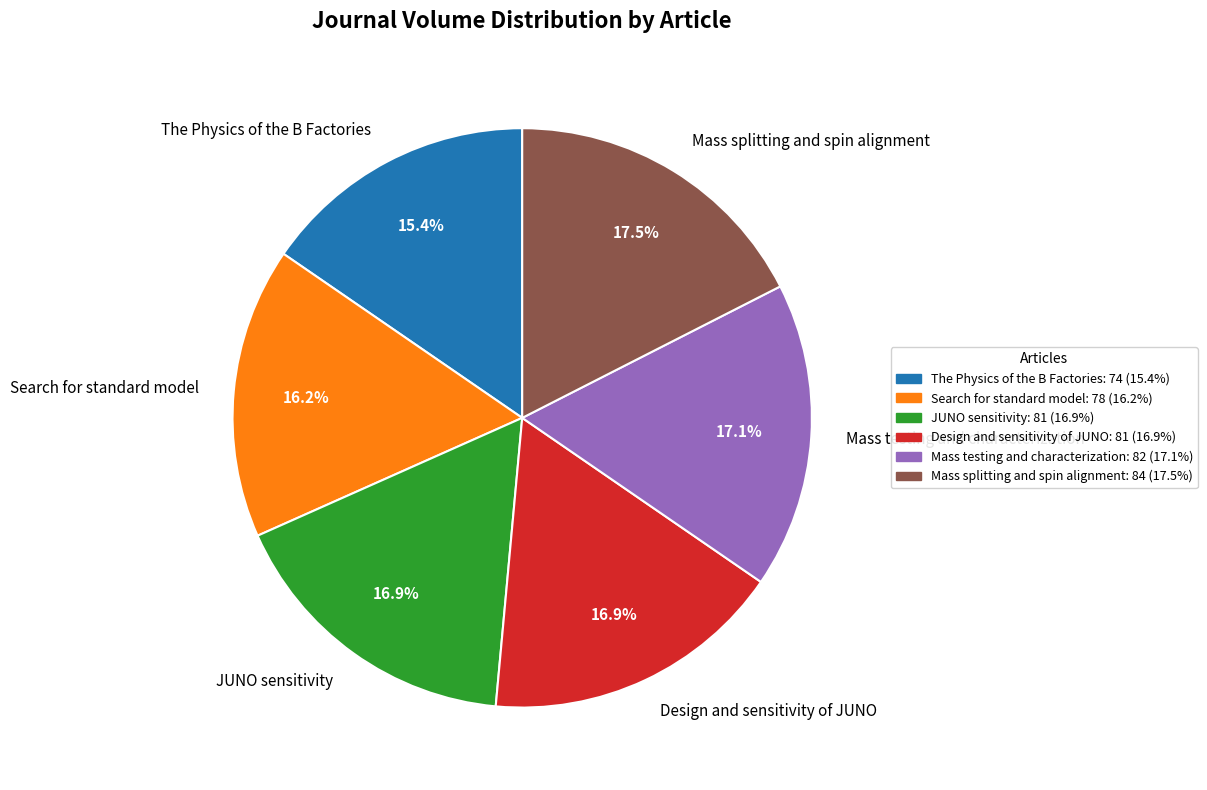

Does Mass testing and characterization represent more than half of the total?

No